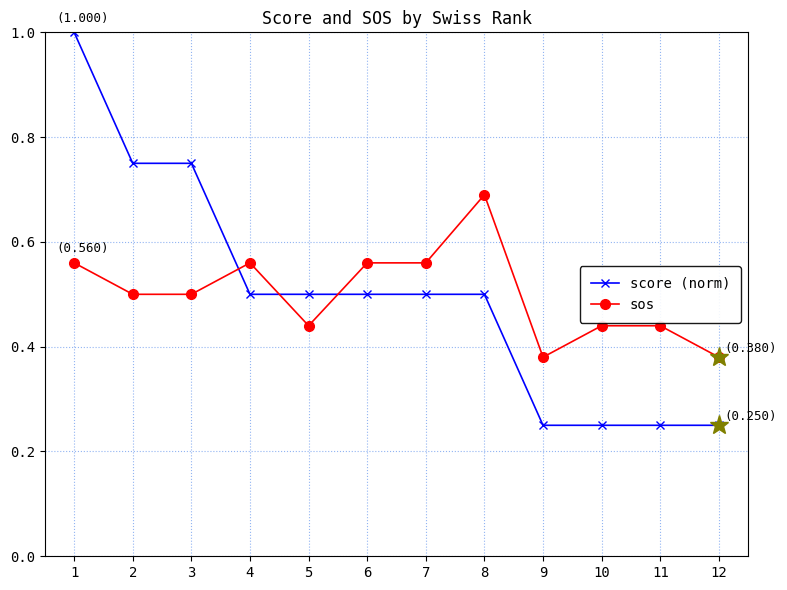

What is the greatest value displayed?

1.0